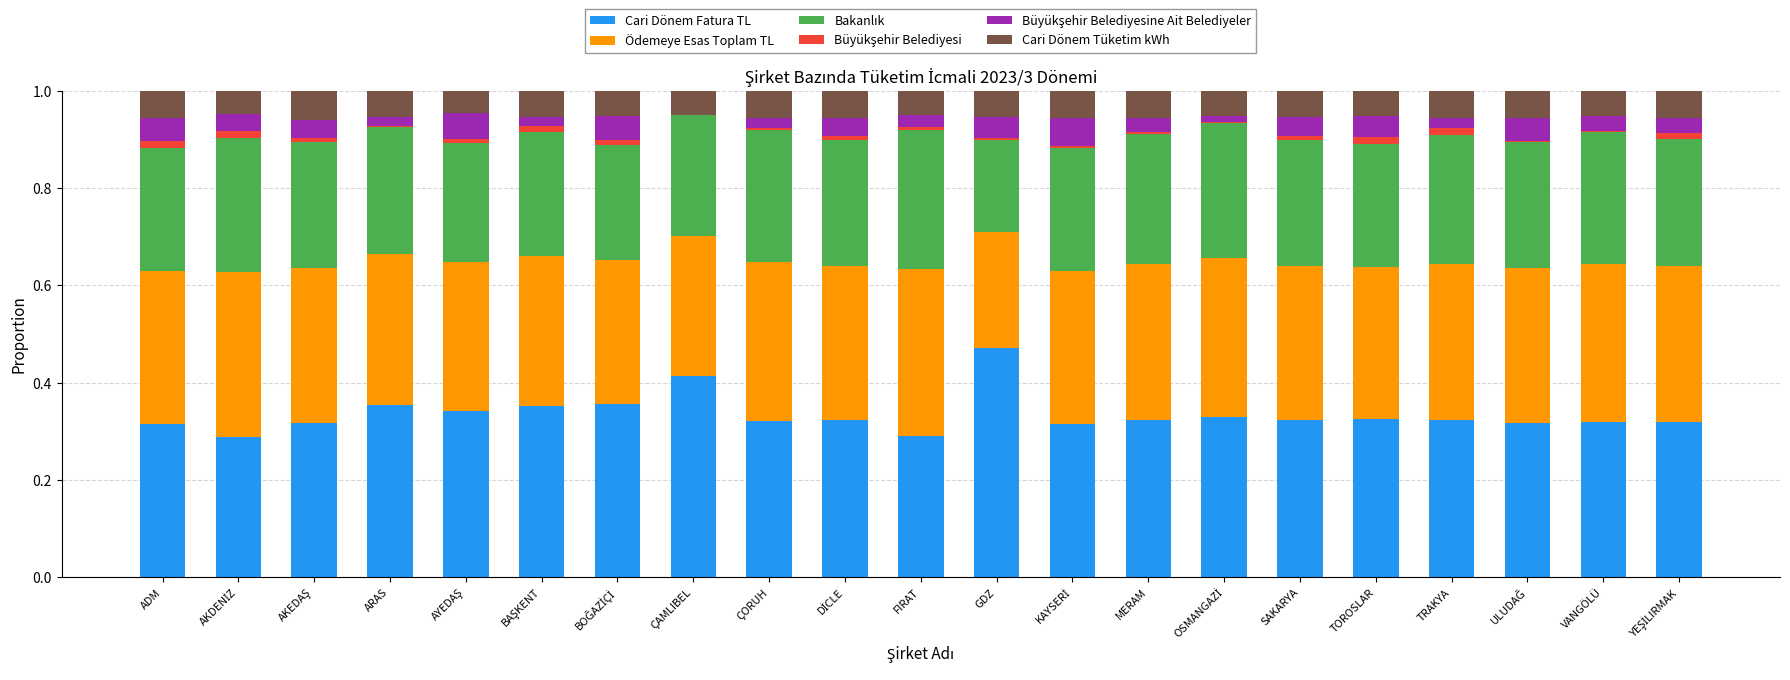

What is the sum of all Cari Dönem Fatura TL values?

7.0